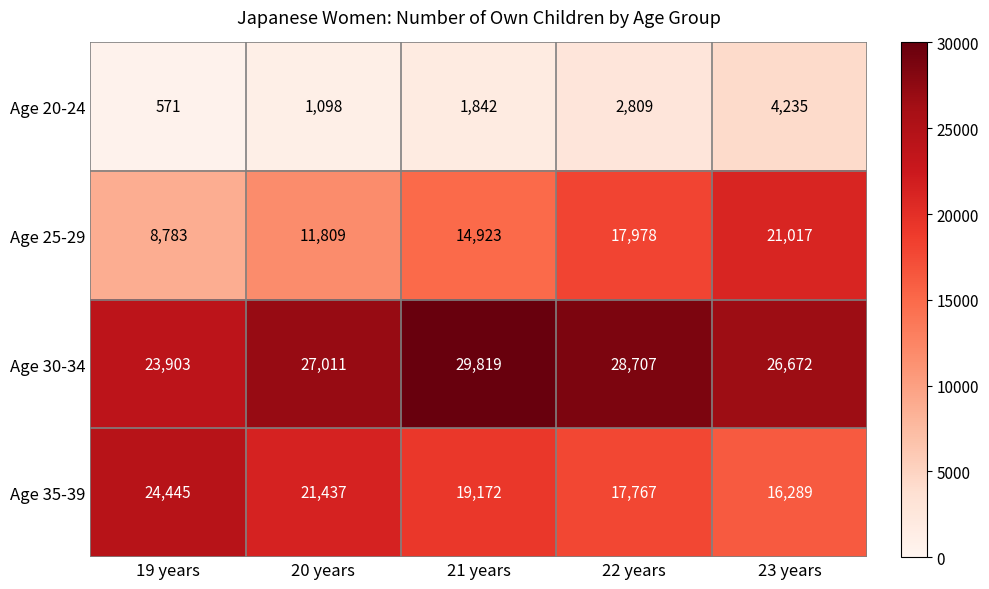

At which label is Age 20-24 closest to 2403?

22 years